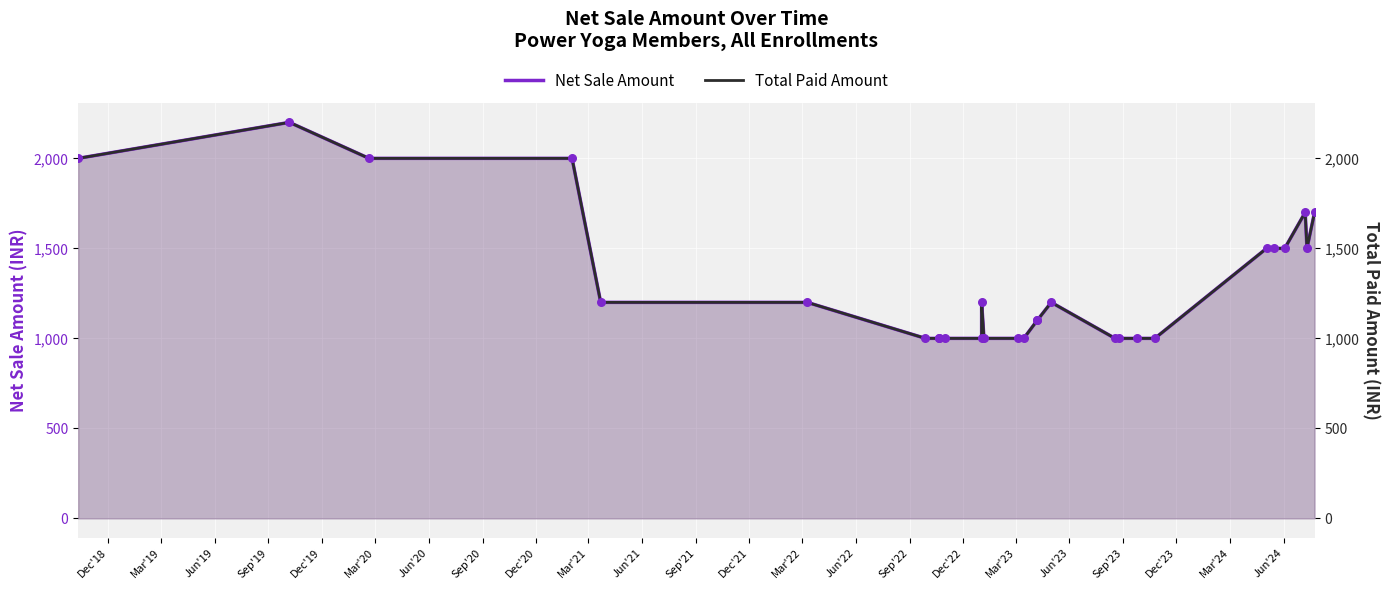

What are all the series names shown in the legend?

Net Sale Amount, Total Paid Amount